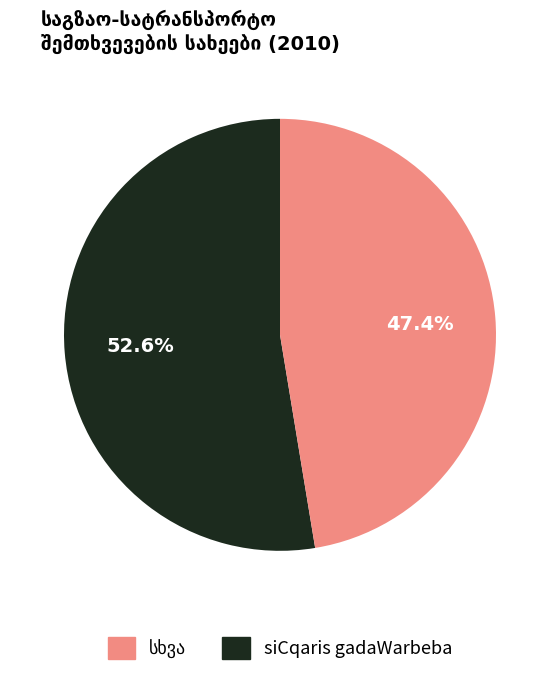

Does any single category account for the majority?

Yes